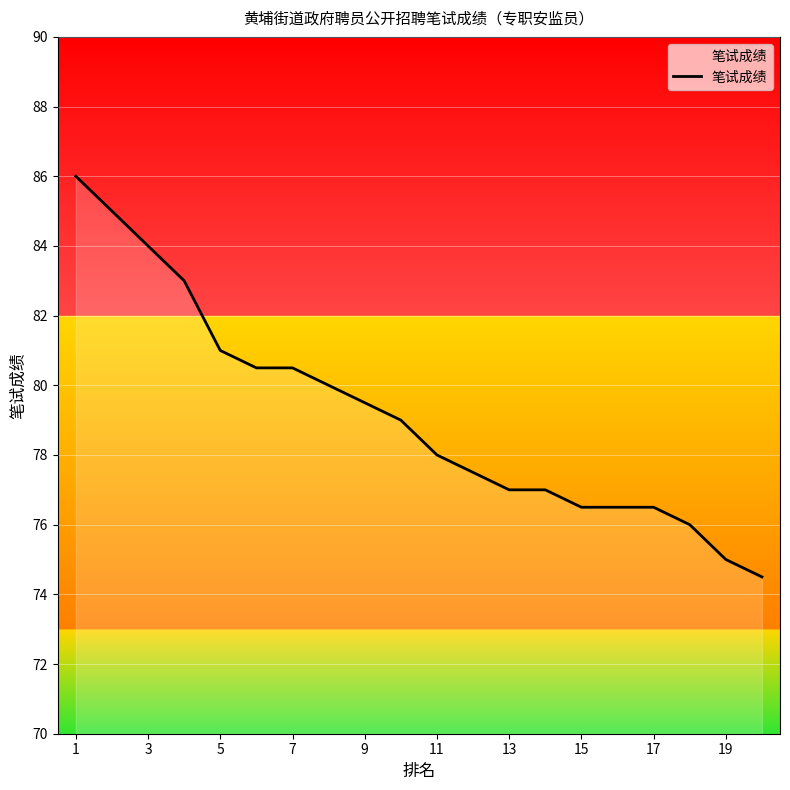

What is the greatest value displayed?

86.0